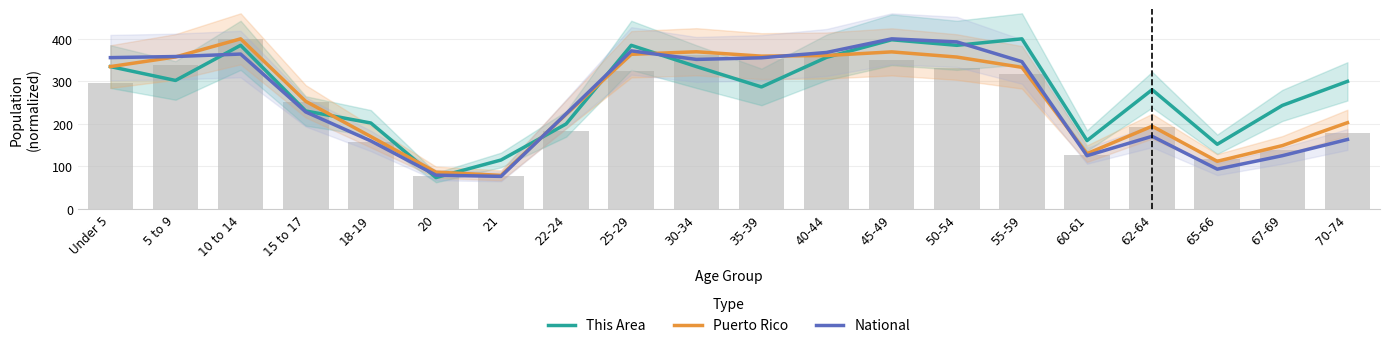

What is the average value of the This Area series?

276.3